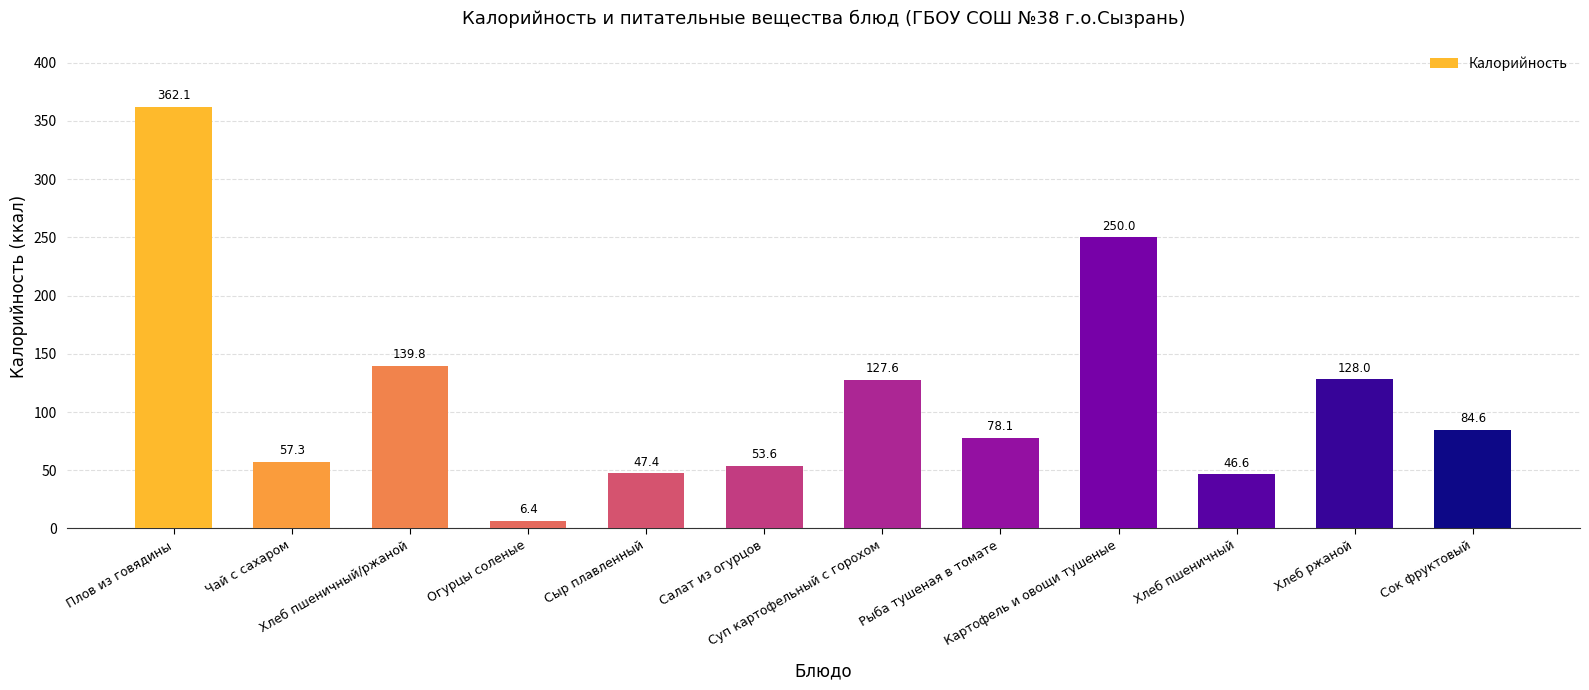

How many values exceed 84?

6